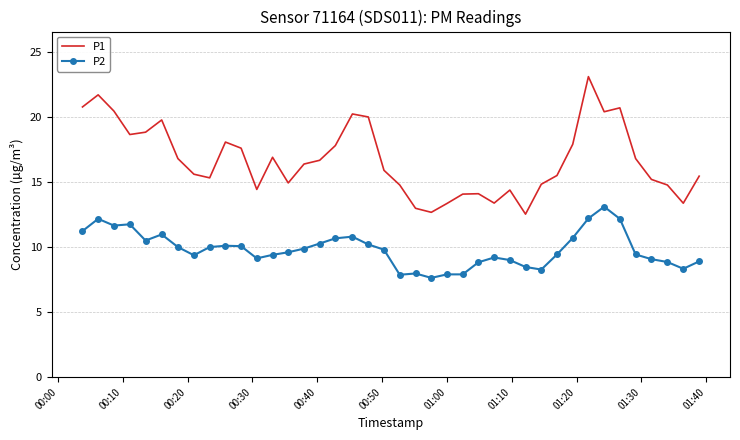

Which series has the widest spread of values?

P1